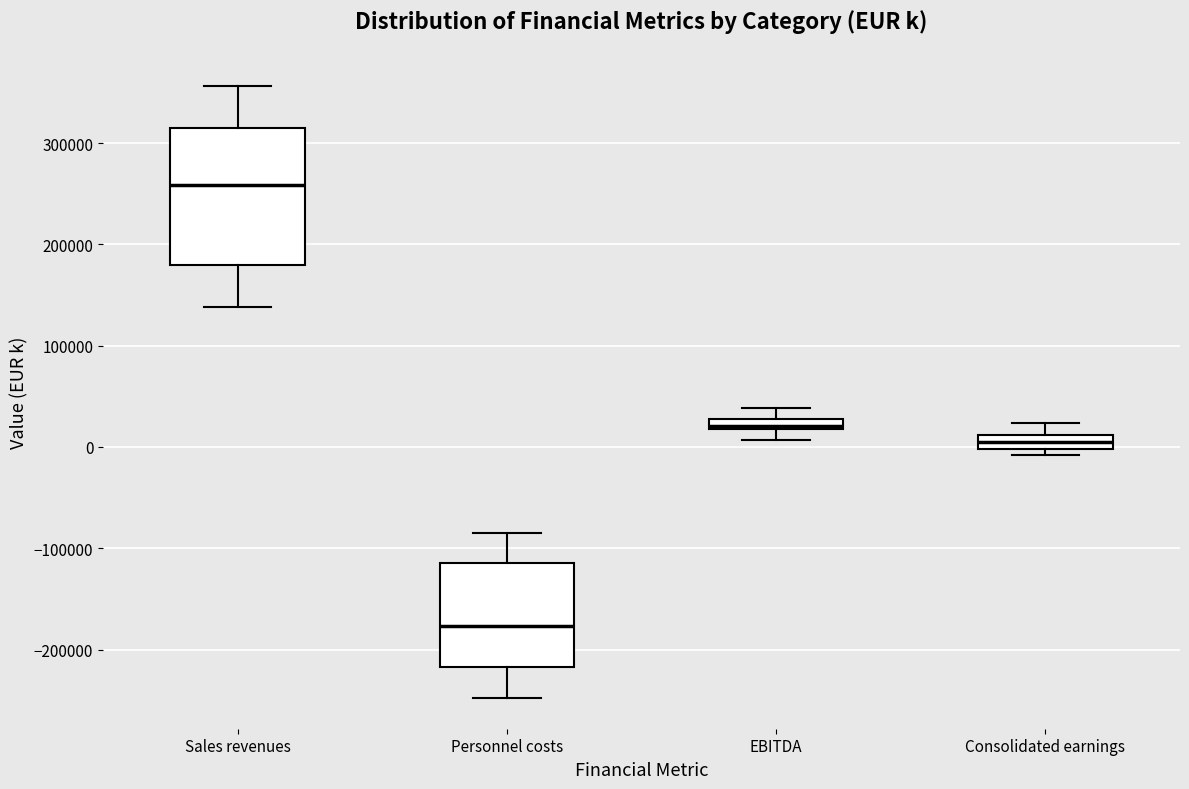

Comparing the boxes themselves (not the whiskers), which one is the tallest?

Sales revenues